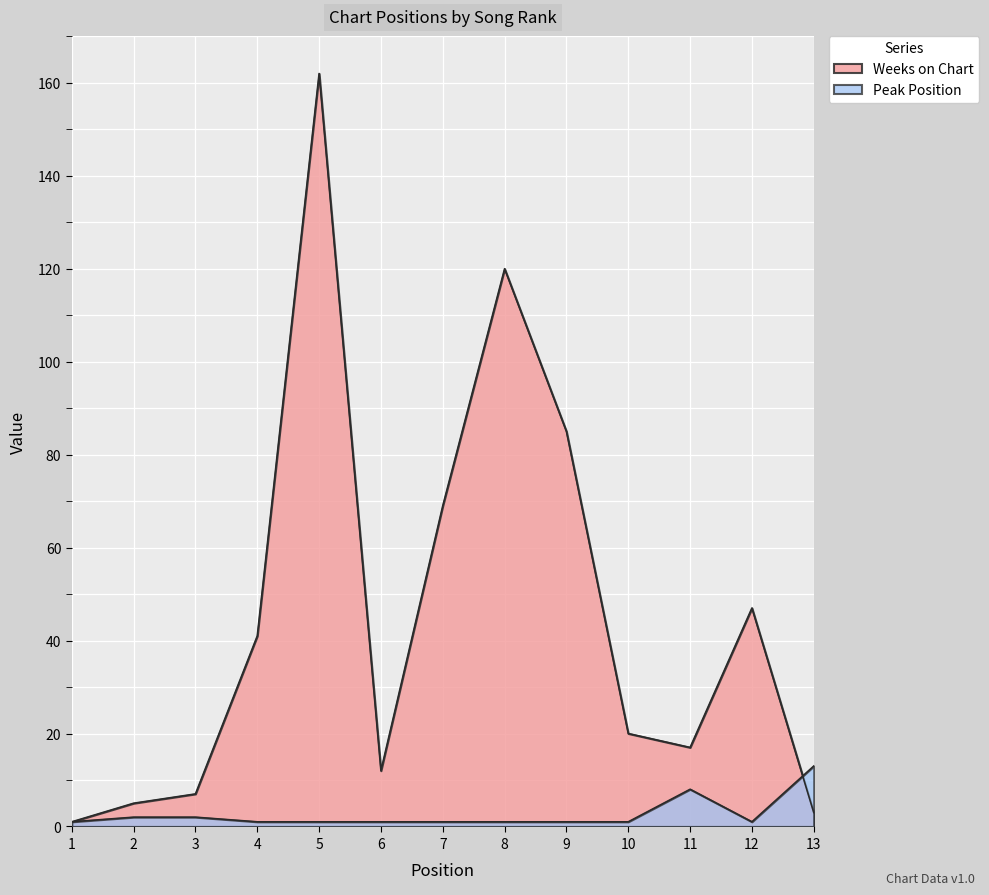

In Weeks on Chart, how many points are higher than both neighbors (excluding endpoints)?

3